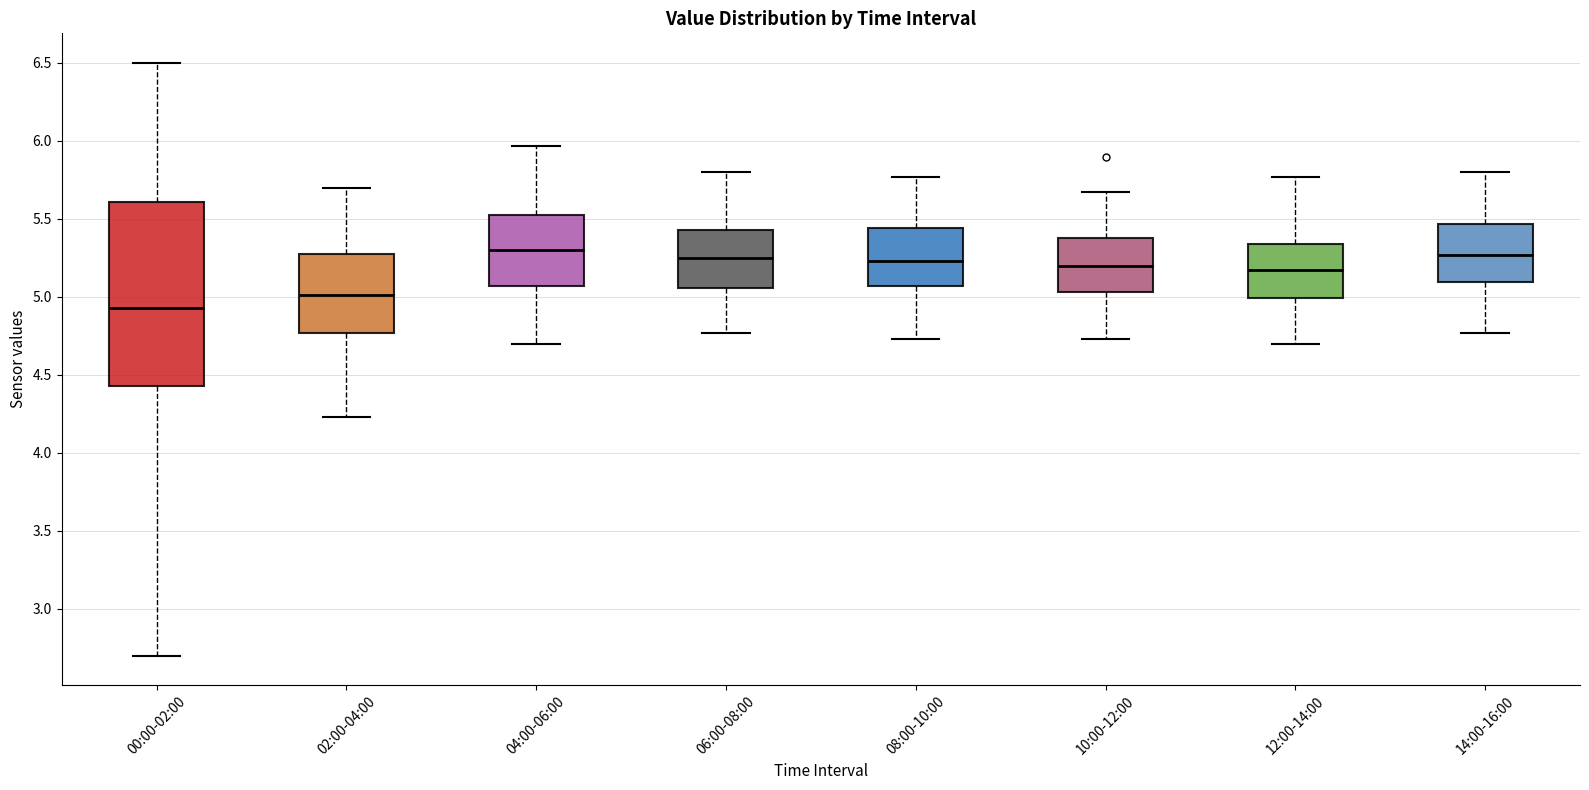

Comparing the boxes themselves (not the whiskers), which one is the tallest?

00:00-02:00